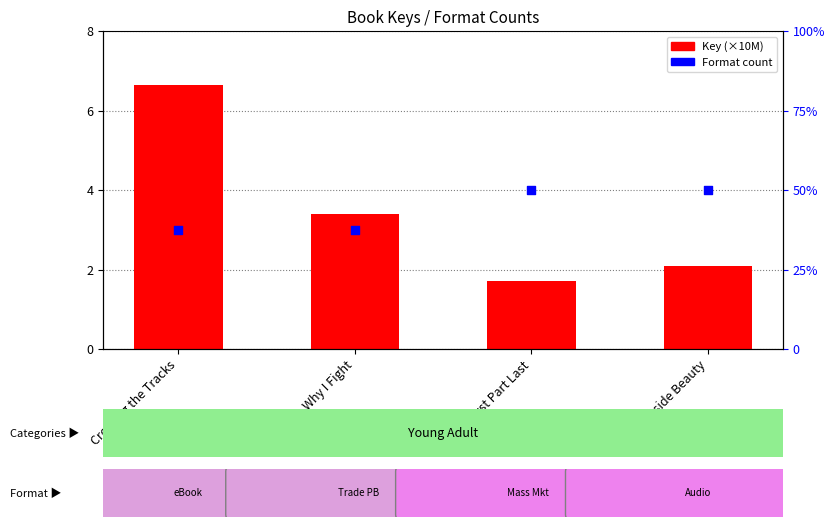

Is the value of Format count at First Part Last greater than the value of Key (scaled) at Outside Beauty?

Yes